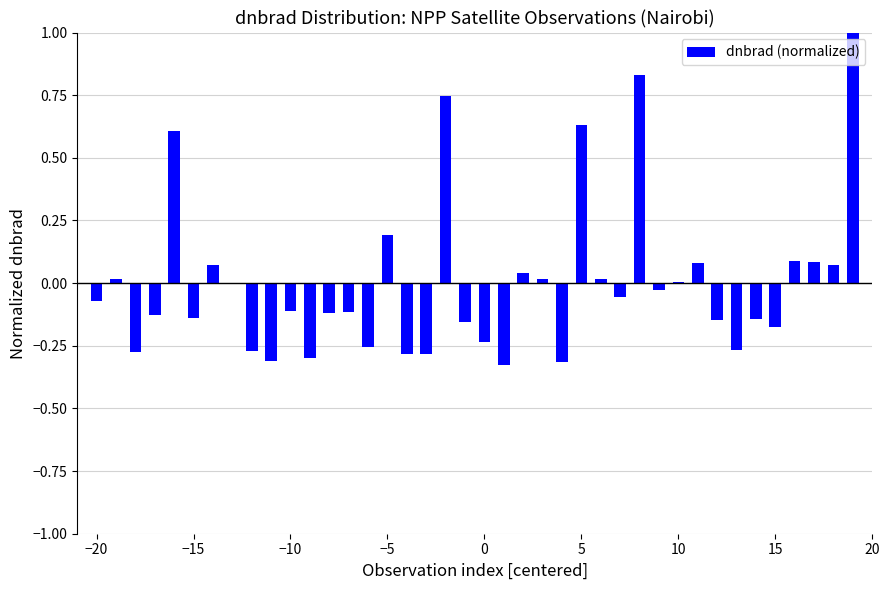

What is the maximum value shown in the chart?

1.0